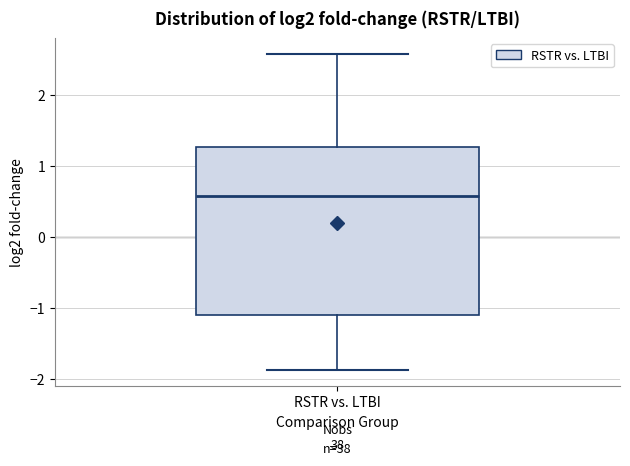

Where is the lower edge of the box for RSTR vs. LTBI on the y-axis? The values are not printed on the chart, so give them approximately, as read against the axis.

-1.1